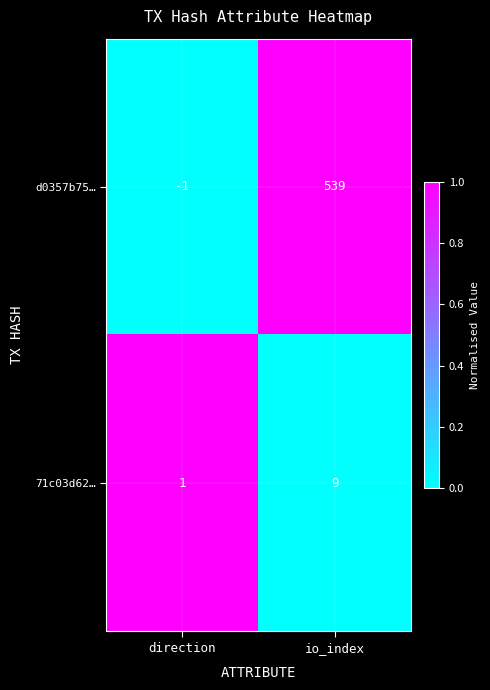

Read the 71c03d62… value at io_index.

9